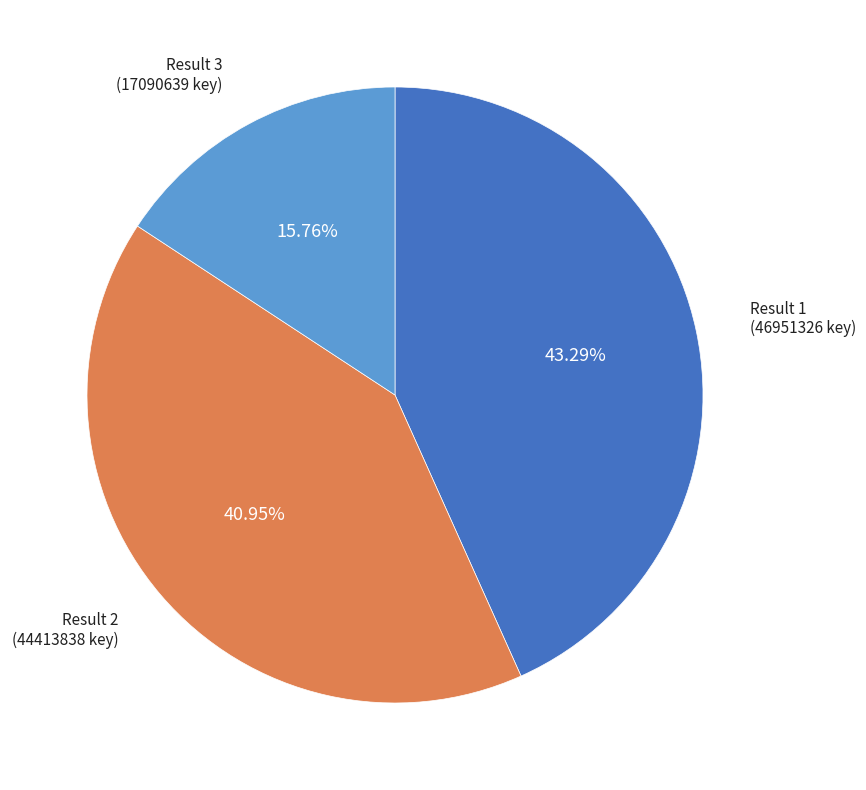

Does any single category account for the majority?

No